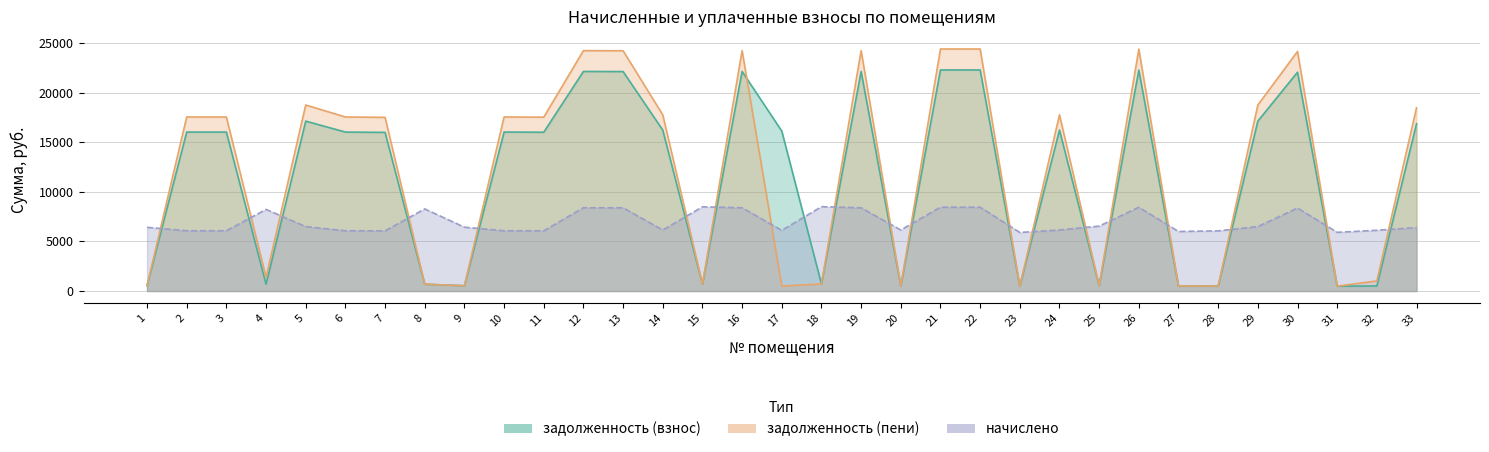

What is the total value across all series at 31?

6909.1